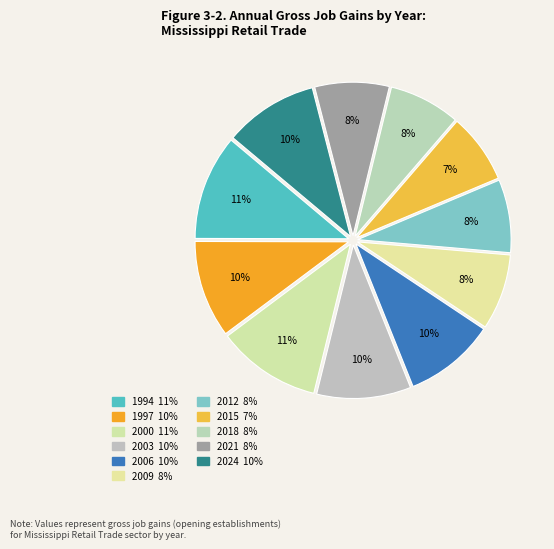

Count the number of slices in the pie.

11